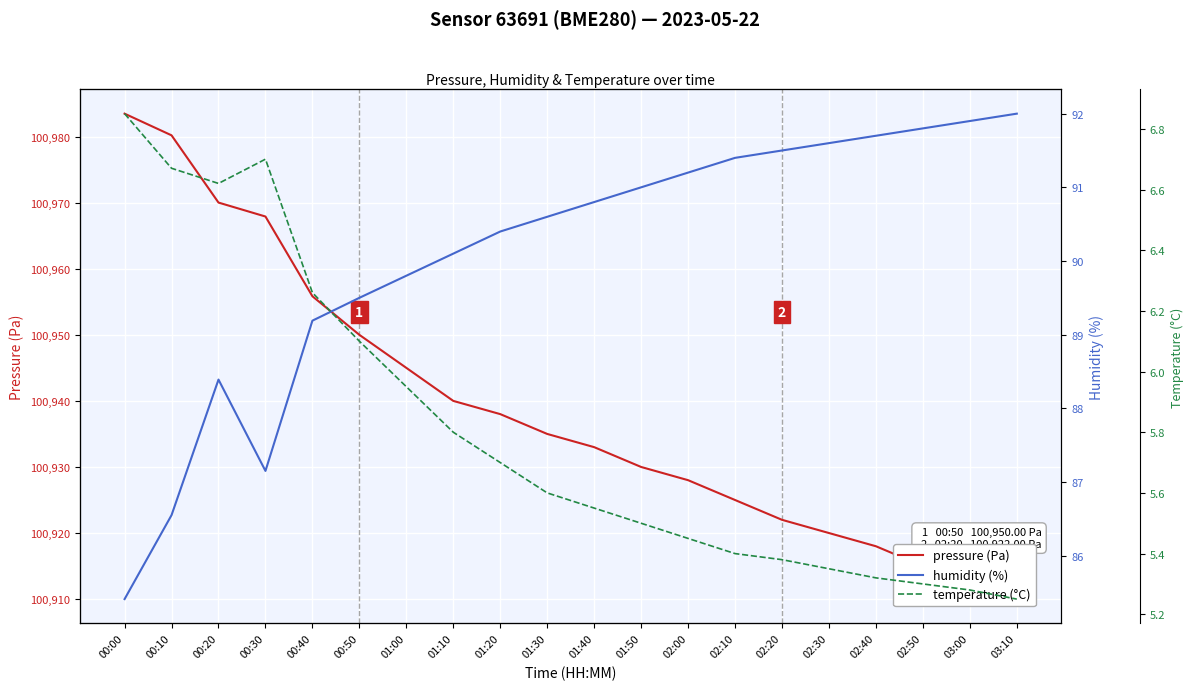

What are all the series names shown in the legend?

pressure, humidity, temperature